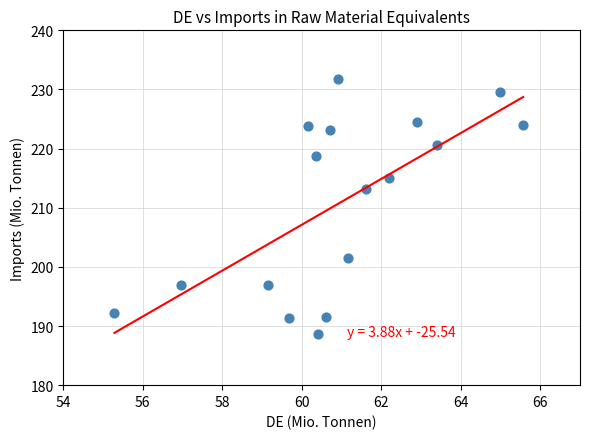

What is the range of Y values (max minus min)?

43.2